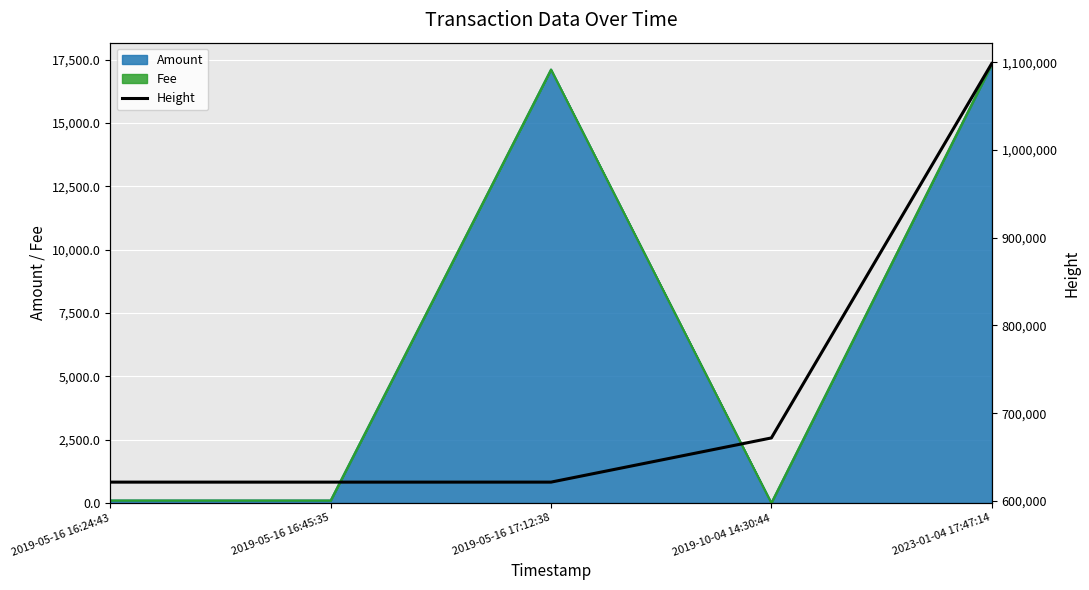

Between 2023-01-04 17:47:14 and 2019-05-16 16:45:35, which is larger?

2023-01-04 17:47:14